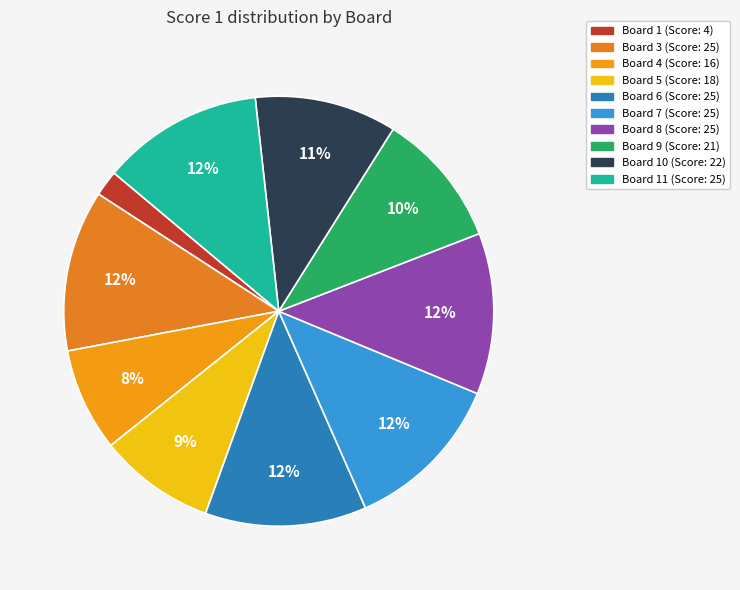

Which category has the biggest portion of the pie?

3